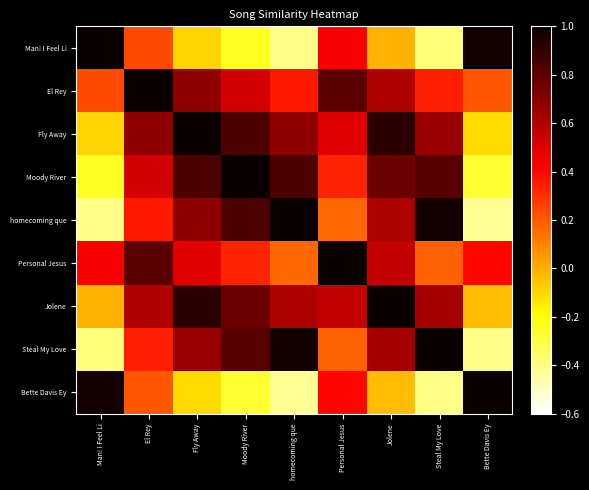

Reading right to left, transcribe all the data shown in this chart.

Man! I Feel Li: Bette Davis Ey=1.0	Steal My Love=-0.4	Jolene=-0.0	Personal Jesus=0.4	homecoming que=-0.4	Moody River=-0.2	Fly Away=-0.1	El Rey=0.2	Man! I Feel Li=1.0
El Rey: Bette Davis Ey=0.2	Steal My Love=0.3	Jolene=0.6	Personal Jesus=0.8	homecoming que=0.4	Moody River=0.5	Fly Away=0.7	El Rey=1.0	Man! I Feel Li=0.2
Fly Away: Bette Davis Ey=-0.1	Steal My Love=0.7	Jolene=0.9	Personal Jesus=0.5	homecoming que=0.7	Moody River=0.8	Fly Away=1.0	El Rey=0.7	Man! I Feel Li=-0.1
Moody River: Bette Davis Ey=-0.3	Steal My Love=0.8	Jolene=0.8	Personal Jesus=0.3	homecoming que=0.8	Moody River=1.0	Fly Away=0.8	El Rey=0.5	Man! I Feel Li=-0.2
homecoming que: Bette Davis Ey=-0.4	Steal My Love=1.0	Jolene=0.6	Personal Jesus=0.2	homecoming que=1.0	Moody River=0.8	Fly Away=0.7	El Rey=0.4	Man! I Feel Li=-0.4
Personal Jesus: Bette Davis Ey=0.4	Steal My Love=0.2	Jolene=0.6	Personal Jesus=1.0	homecoming que=0.2	Moody River=0.3	Fly Away=0.5	El Rey=0.8	Man! I Feel Li=0.4
Jolene: Bette Davis Ey=-0.0	Steal My Love=0.6	Jolene=1.0	Personal Jesus=0.6	homecoming que=0.6	Moody River=0.8	Fly Away=0.9	El Rey=0.6	Man! I Feel Li=-0.0
Steal My Love: Bette Davis Ey=-0.4	Steal My Love=1.0	Jolene=0.6	Personal Jesus=0.2	homecoming que=1.0	Moody River=0.8	Fly Away=0.7	El Rey=0.3	Man! I Feel Li=-0.4
Bette Davis Ey: Bette Davis Ey=1.0	Steal My Love=-0.4	Jolene=-0.0	Personal Jesus=0.4	homecoming que=-0.4	Moody River=-0.3	Fly Away=-0.1	El Rey=0.2	Man! I Feel Li=1.0